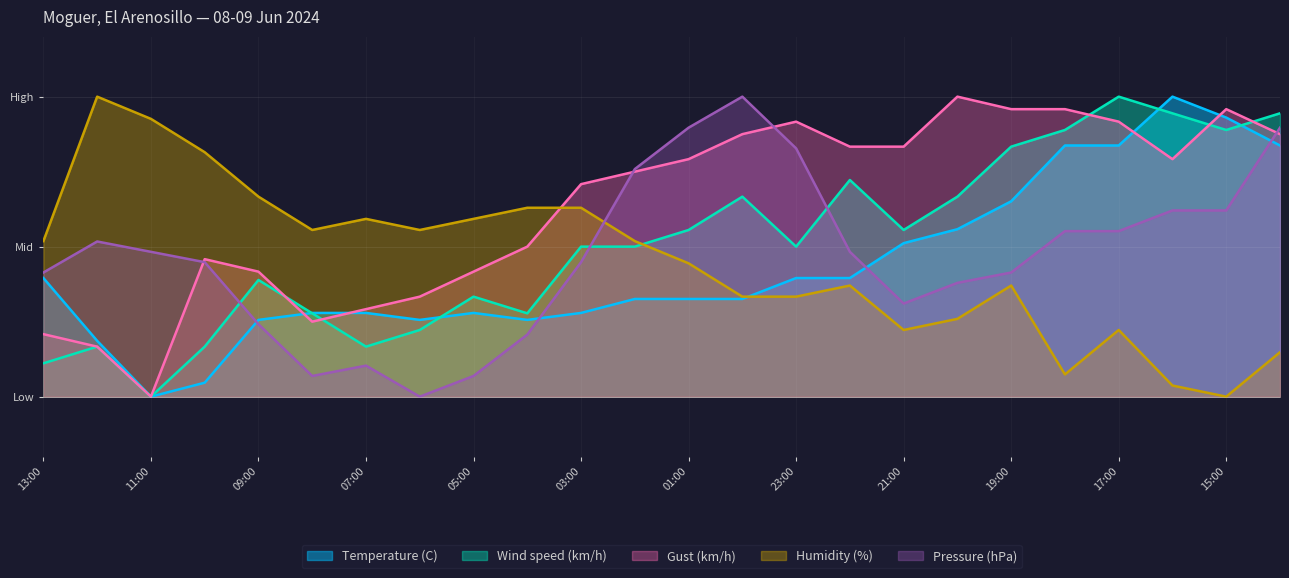

The Wind speed (km/h) series shows 50.0 at 03:00. True or false?

True